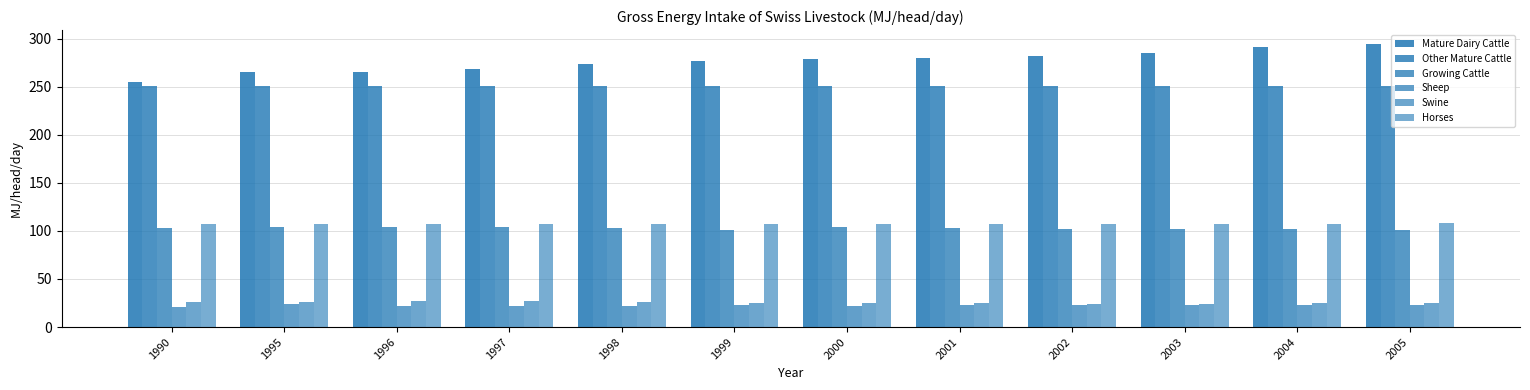

What is the difference between the maximum and minimum values in the Swine series?

3.0